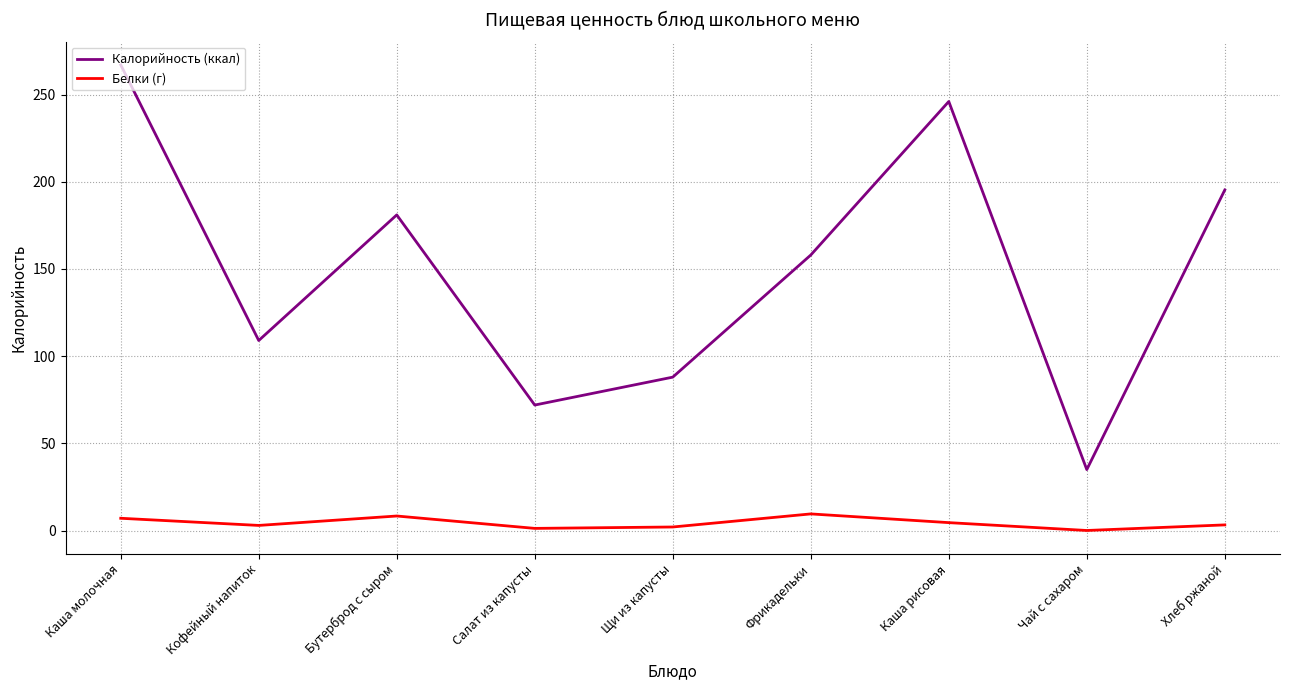

What is the total value across all series at Салат из капусты?

73.3